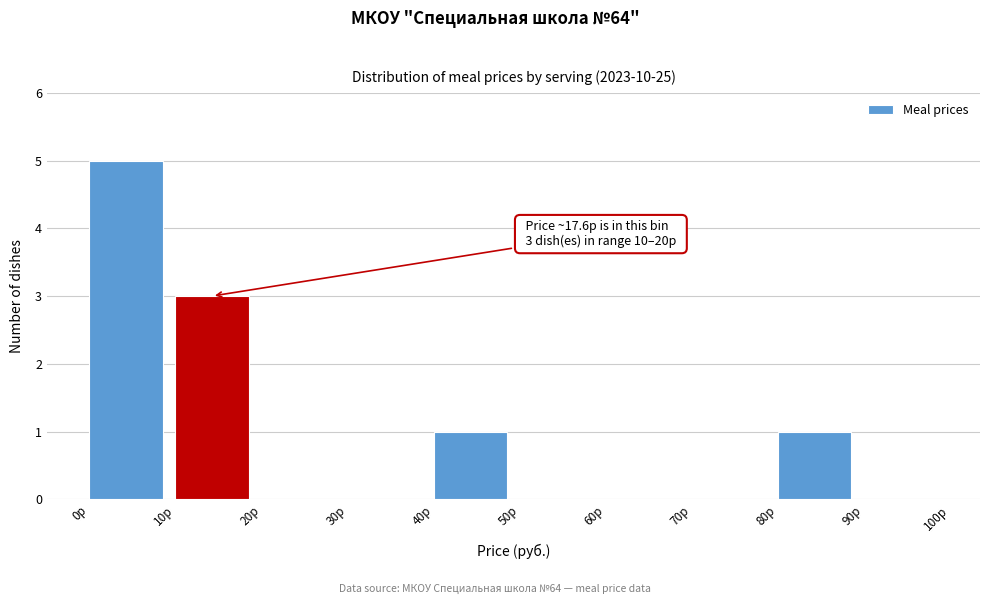

Over which range of the x-axis is the bar tallest?

0 to 10